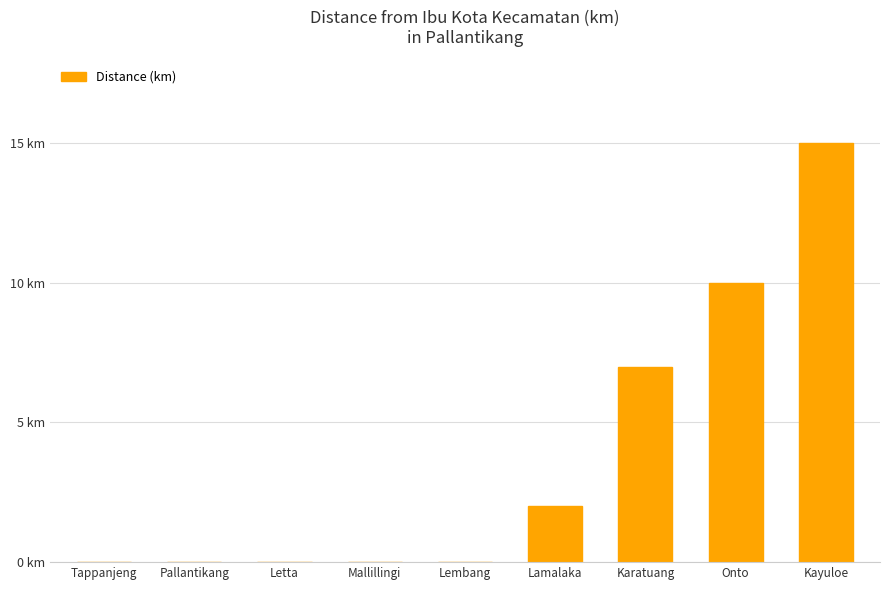

How many values are between 0 and 7?

7